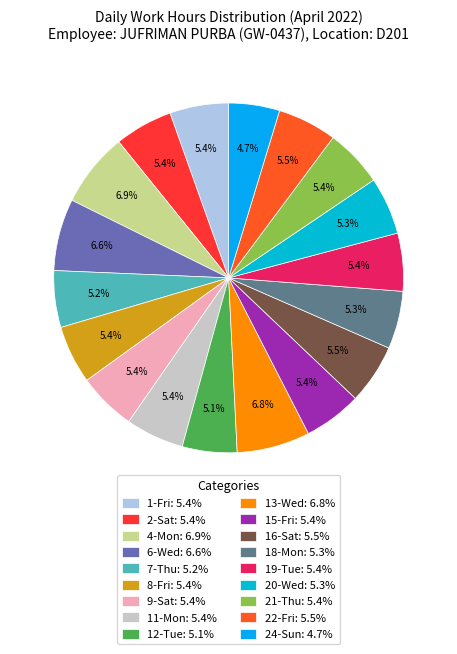

How many slices are in this pie chart?

18